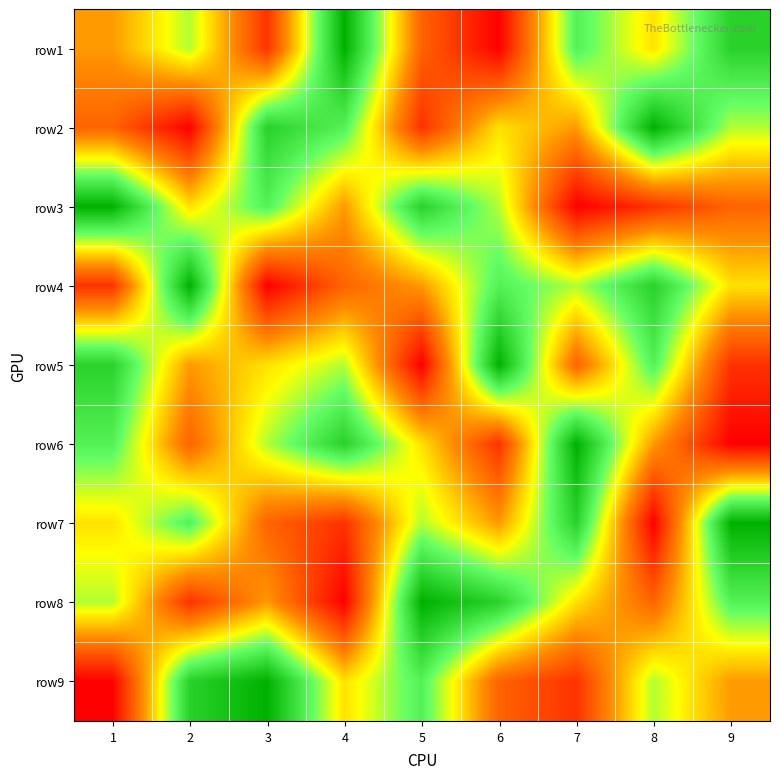

Which has a higher value, 5 or 1?

1